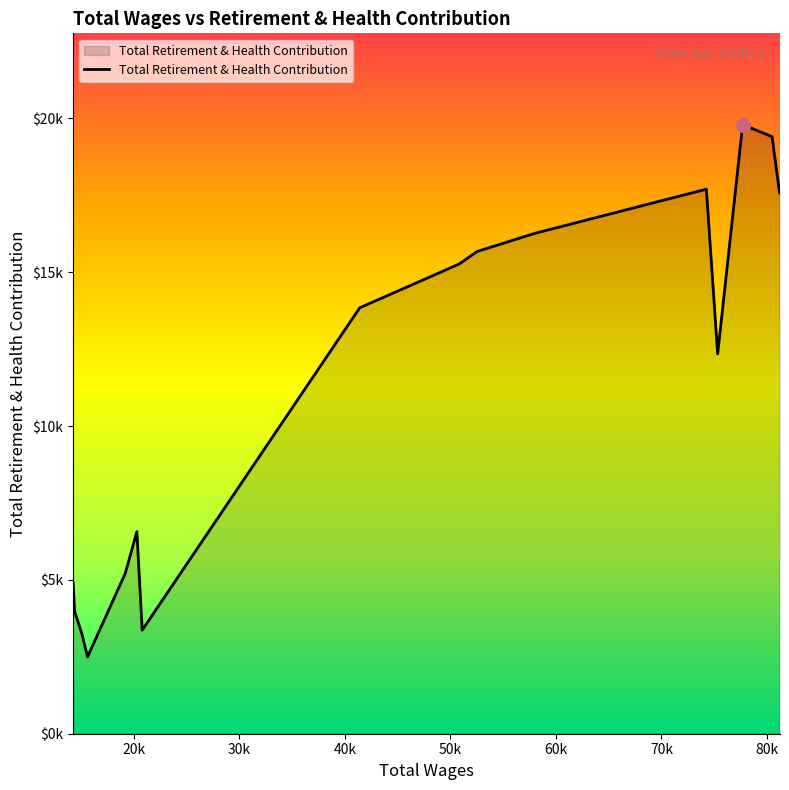

Does the chart have visible grid lines?

No